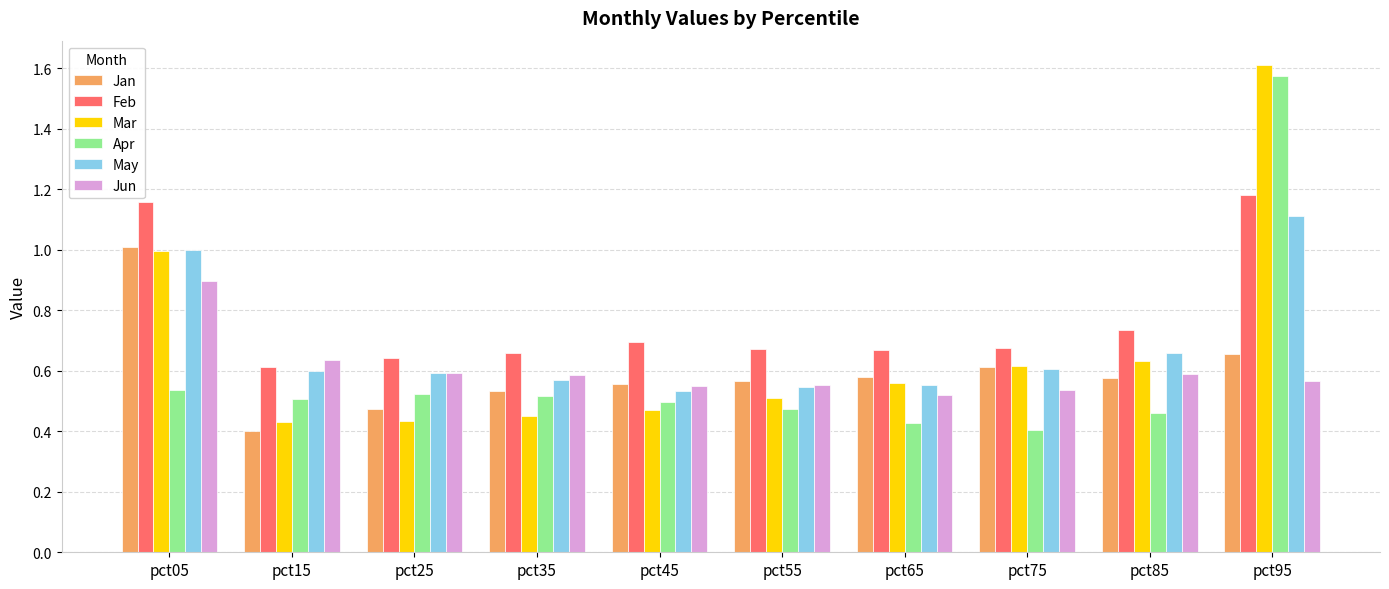

Where is Apr nearest to the value 0?

pct75